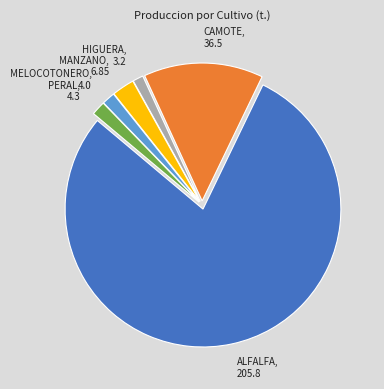

Which slice is the largest?

ALFALFA